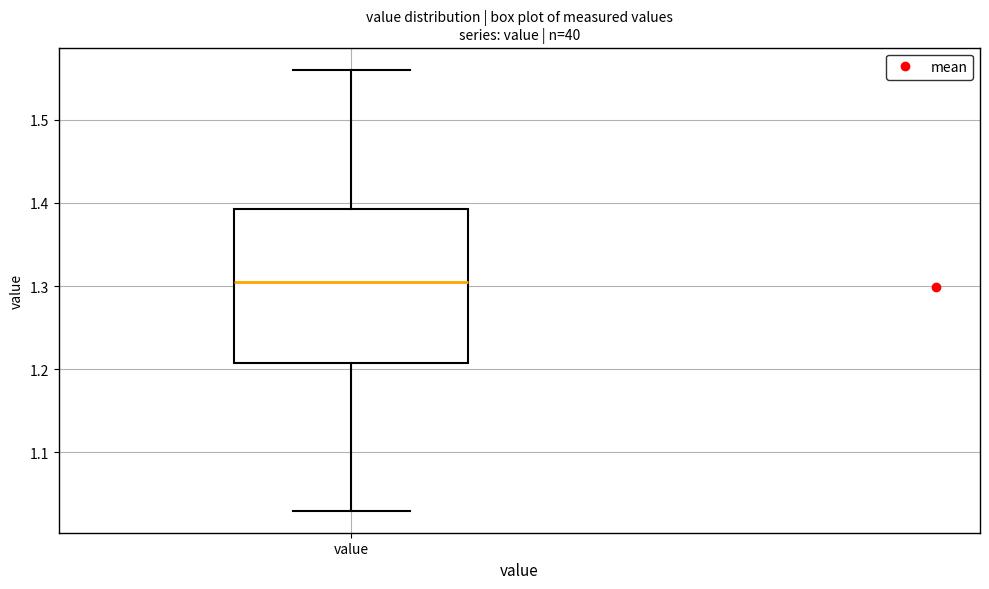

Transcribe this box plot: give where the median line is, the range the box spans, and where the two whiskers end, as read against the y-axis. The values are not printed on the chart, so give them approximately, as read against the axis.

median 1.31, box 1.21 to 1.39, whiskers 1.03 to 1.56